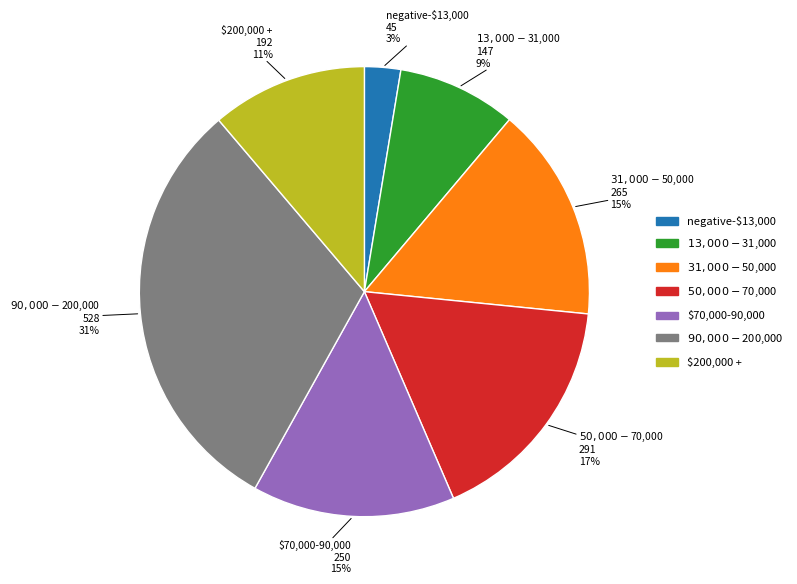

What is the smallest slice in the pie chart?

negative-$13,000